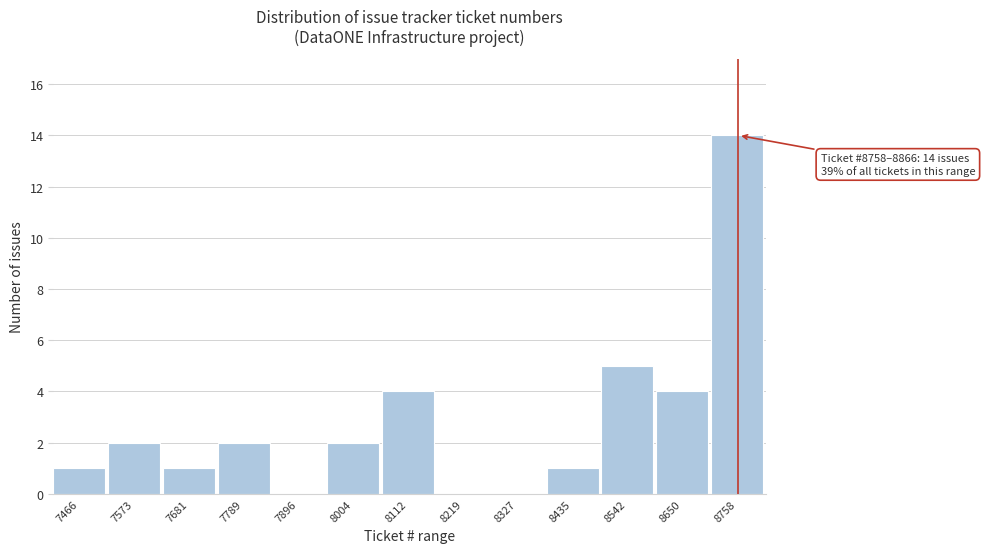

Reading left to right, extract all data points from this chart.

7466=1	7573=2	7681=1	7789=2	7896=0	8004=2	8112=4	8219=0	8327=0	8435=1	8542=5	8650=4	8758=14